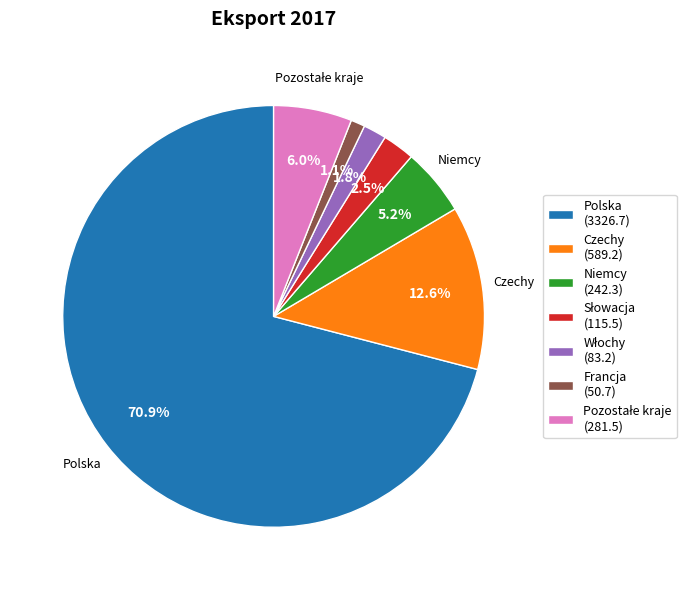

Count the number of slices in the pie.

7